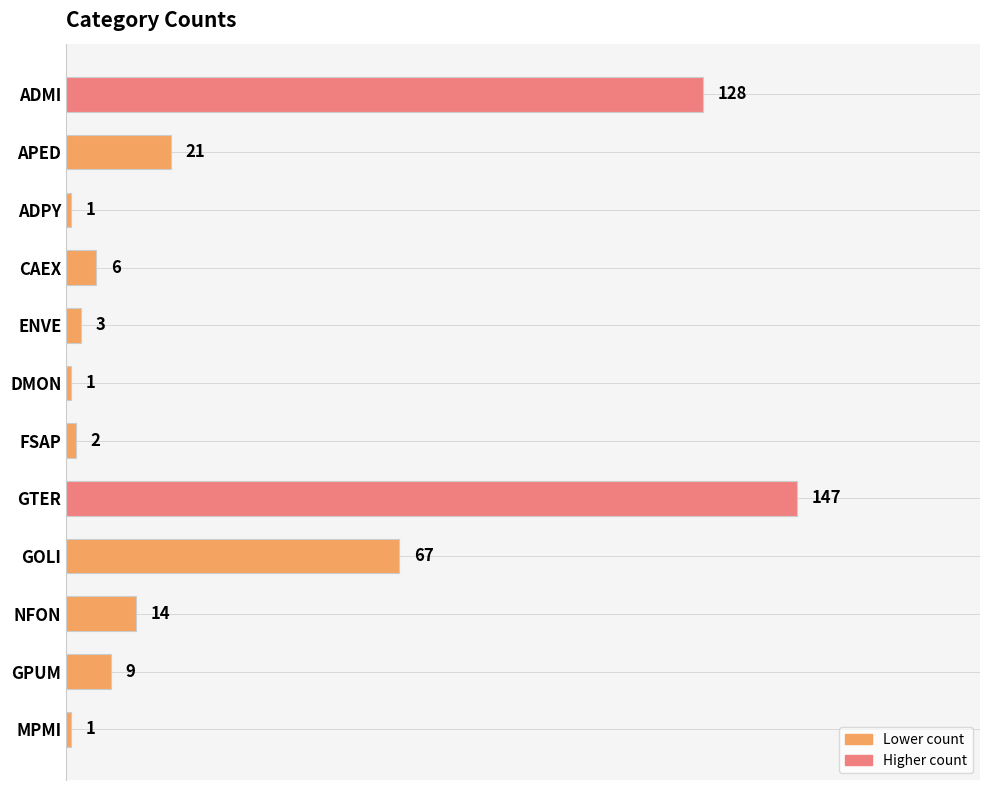

True or false: the data shows 67 at GOLI.

True